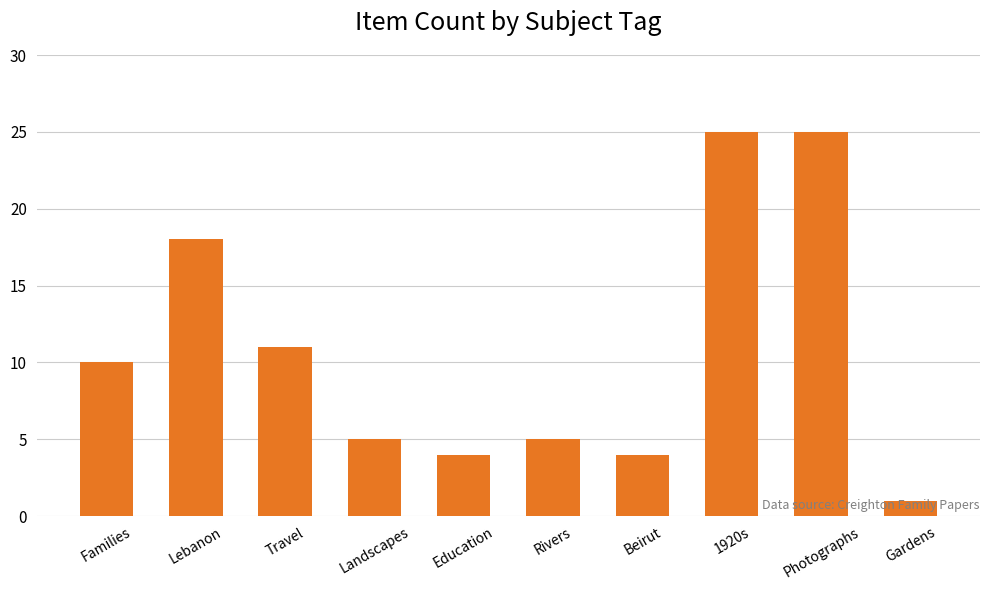

What is the difference between the second highest and minimum values?

24